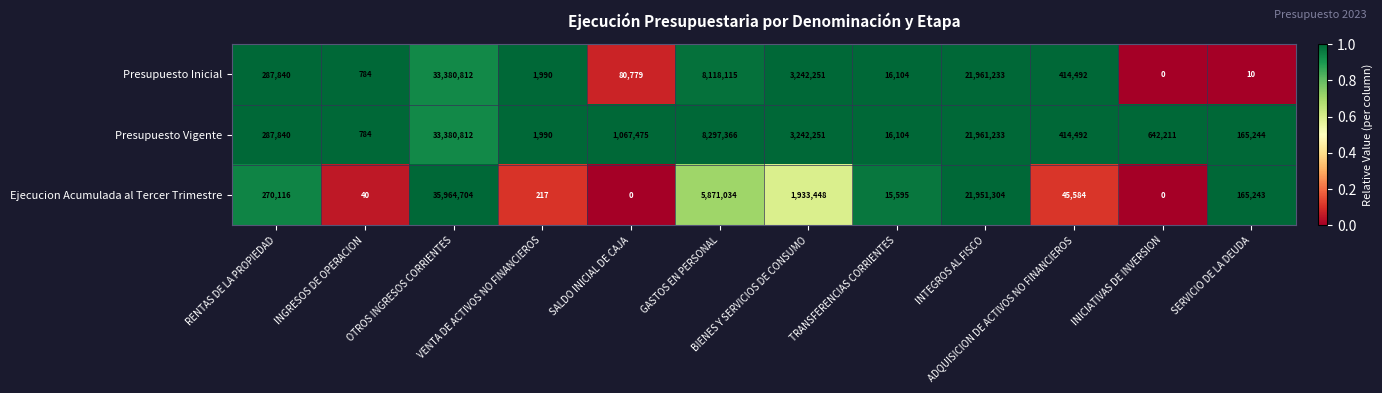

What is the sum of all Presupuesto Inicial values?

67504410